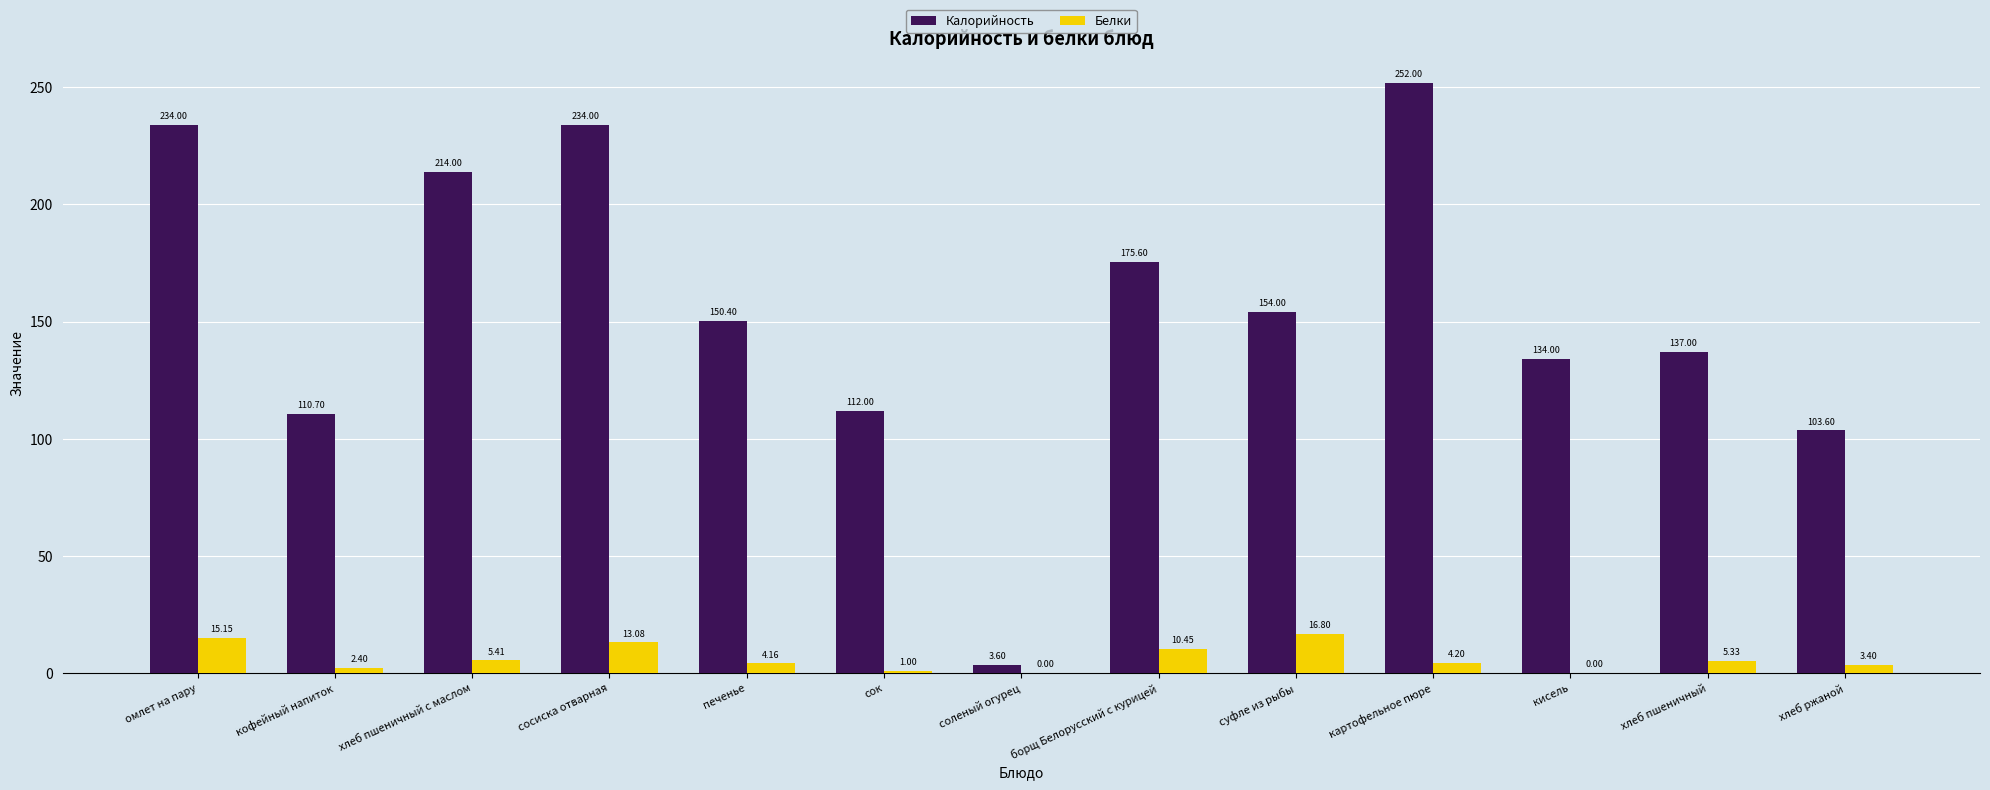

Is the value of Белки at хлеб пшеничный с маслом greater than the value of Калорийность at кисель?

No